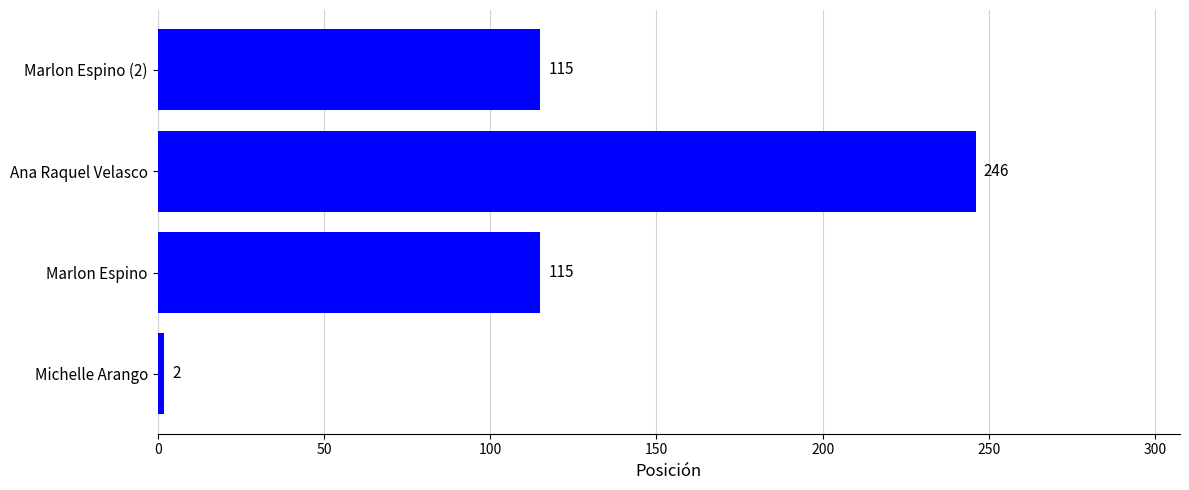

Is it true that the value at Ana Raquel Velasco is 246?

True